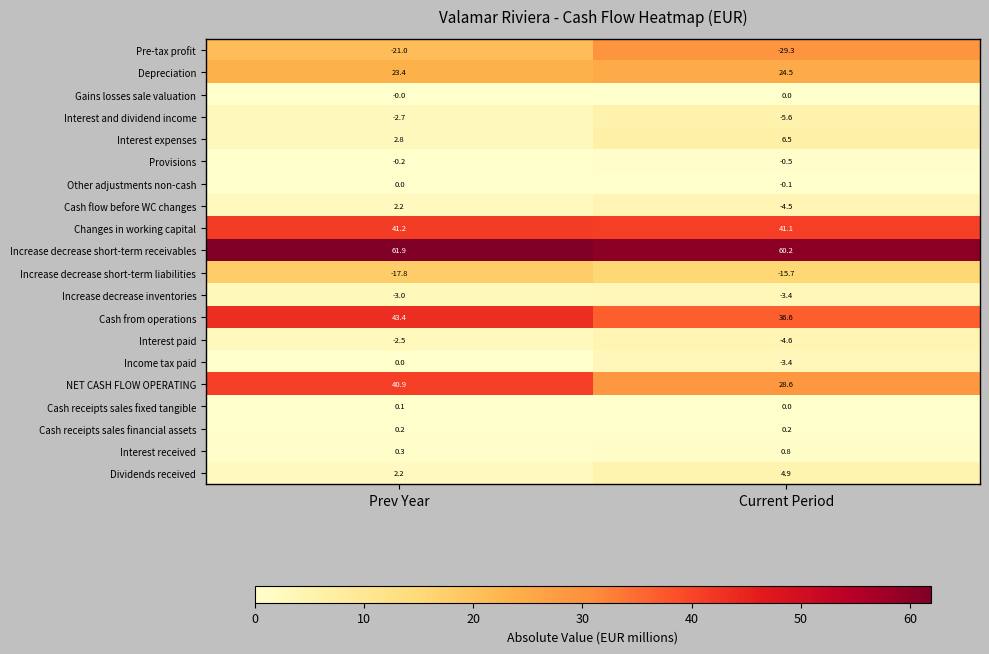

Rank the categories by Other adjustments non-cash value from highest to lowest.

Prev Year, Current Period